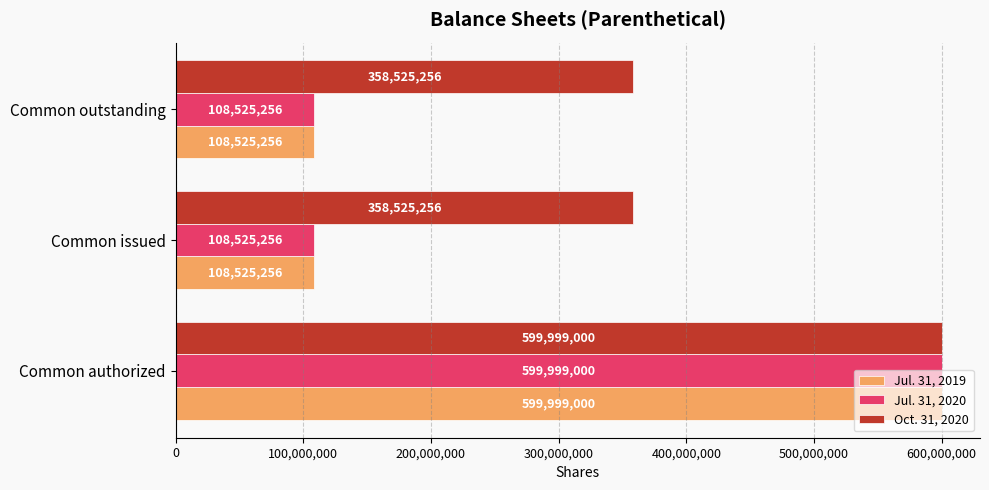

The Jul. 31, 2019 series shows 108525256 at Common outstanding. True or false?

True